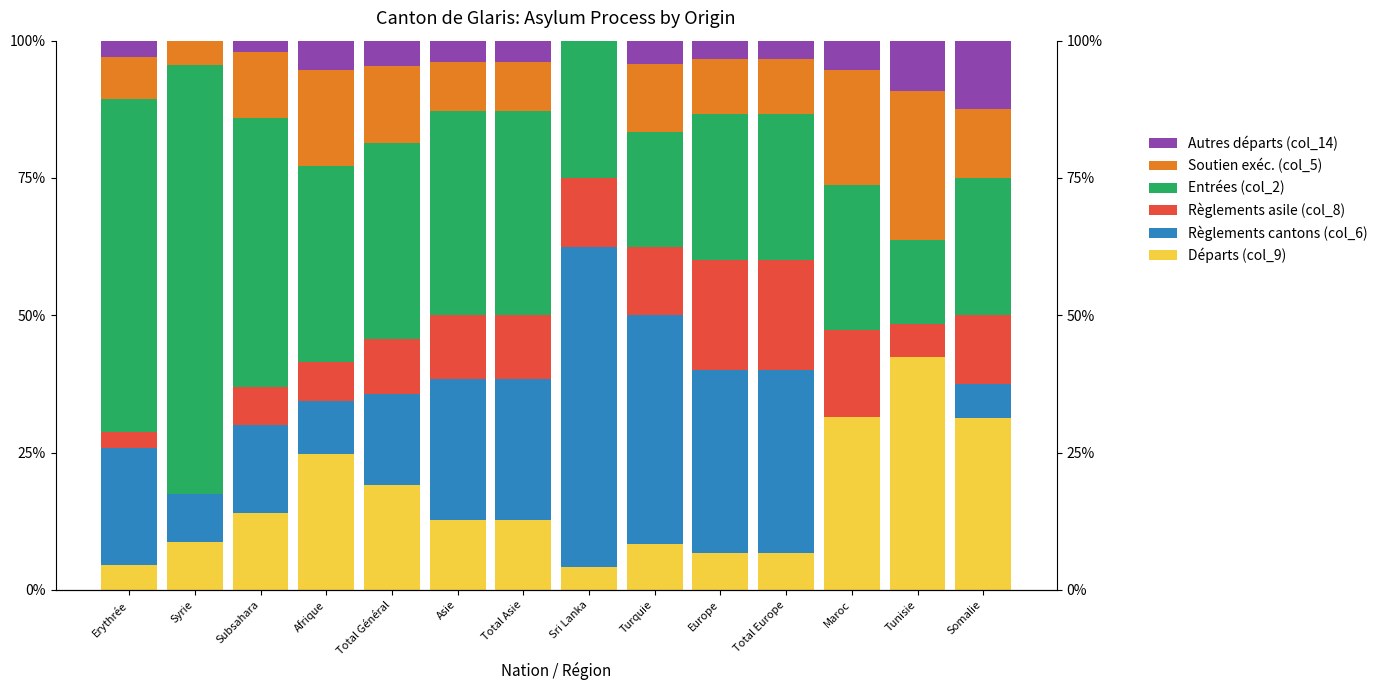

Which has a higher value, Syrie or Europe?

Syrie